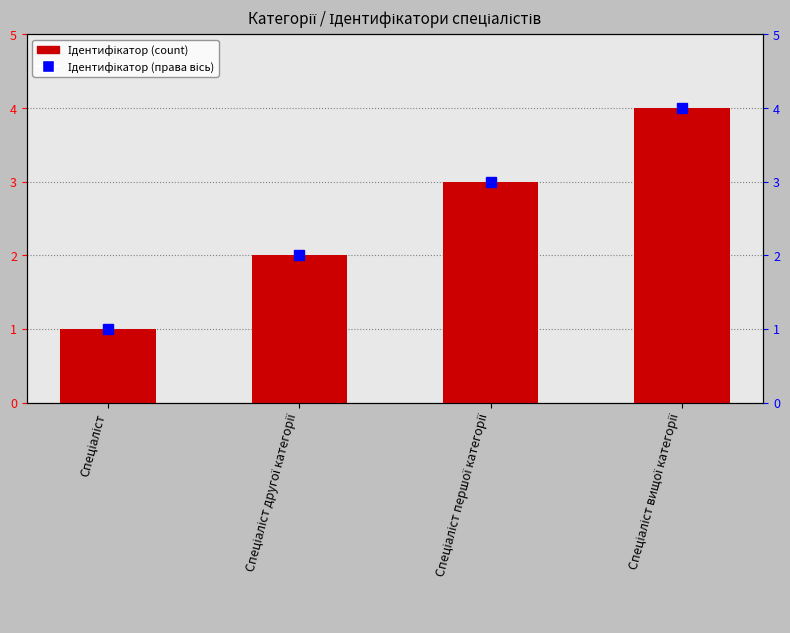

Does the chart contain stacked bars?

No